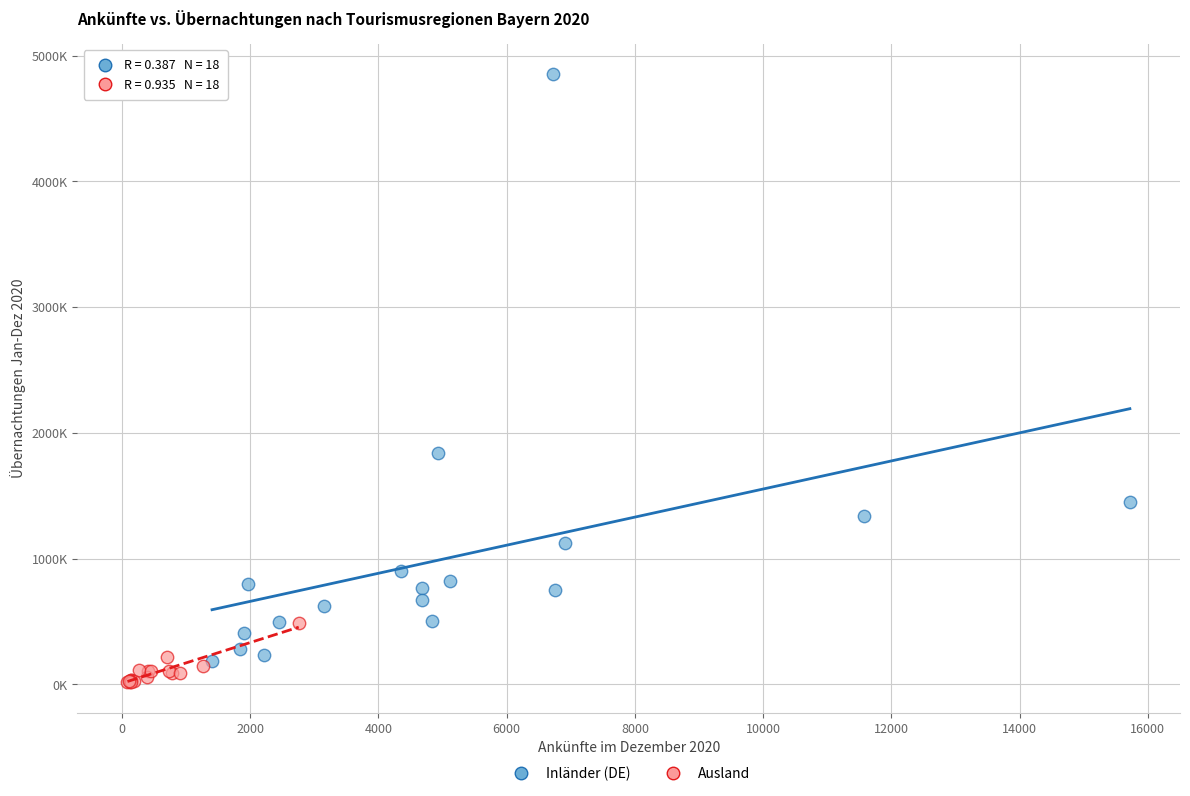

Which series has the widest spread of Y values?

Inländer (DE)